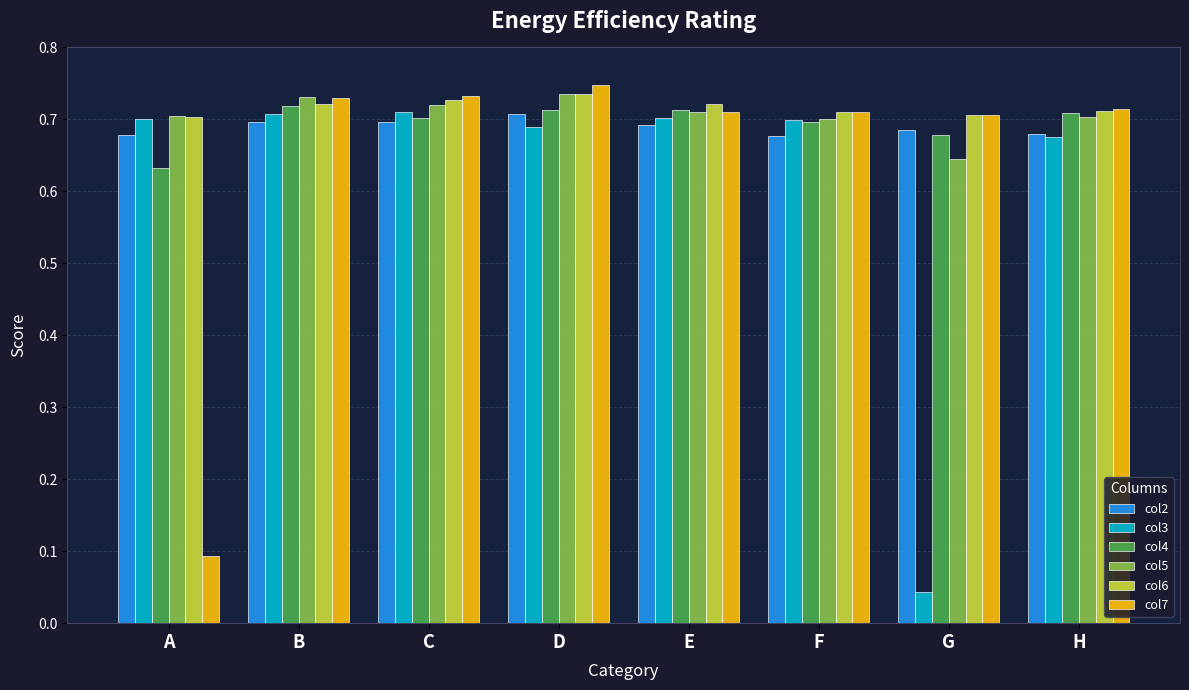

The value of col6 at G is 0.7. True or false?

True